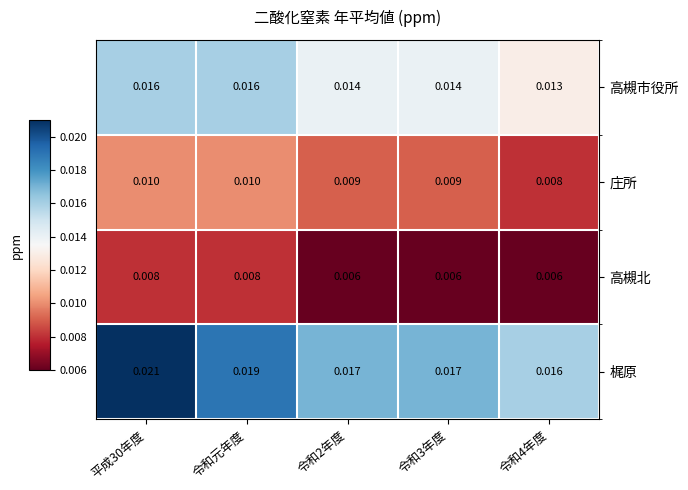

Which series has the widest spread of values?

梶原